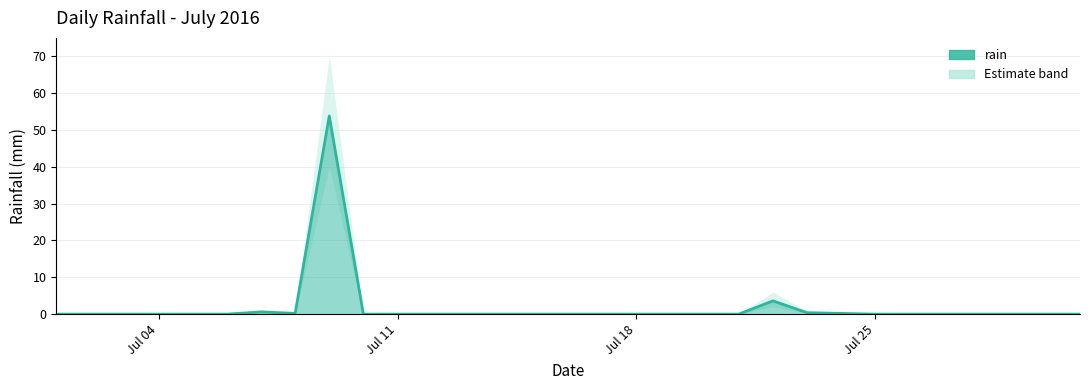

What is the sum of all values?

58.8